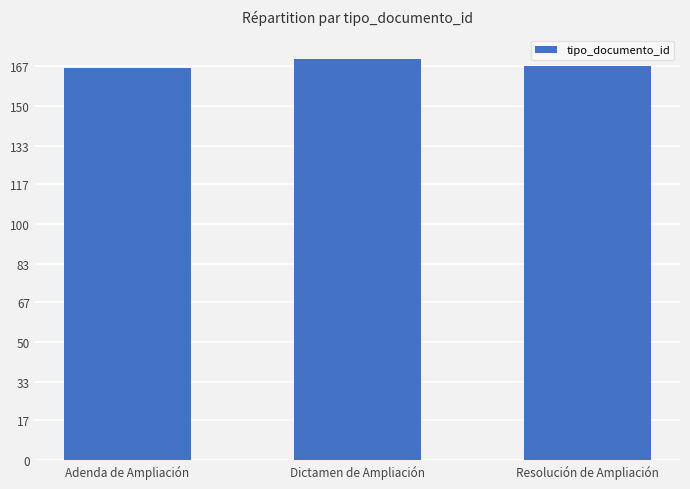

What is the label of the 2nd bar from the right?

Dictamen de Ampliación